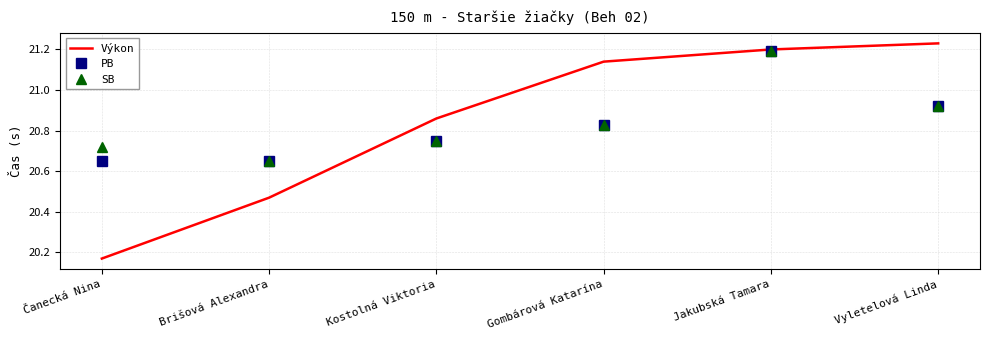

At which category does the chart reach its peak across all series?

Vyletelová Linda